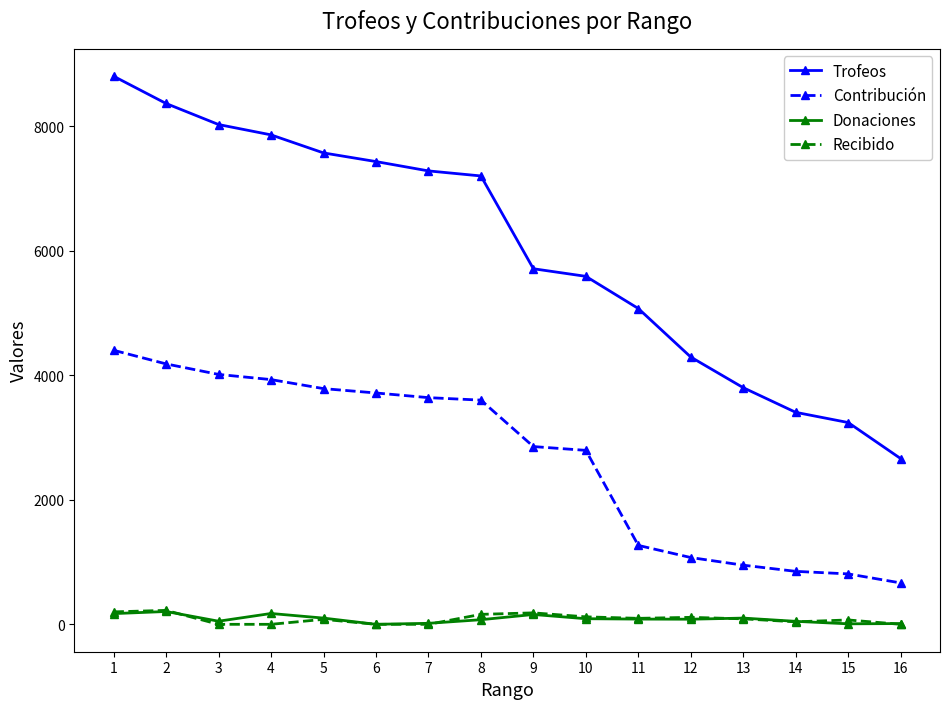

True or false: Donaciones has more than 0 points higher than both neighbors.

True